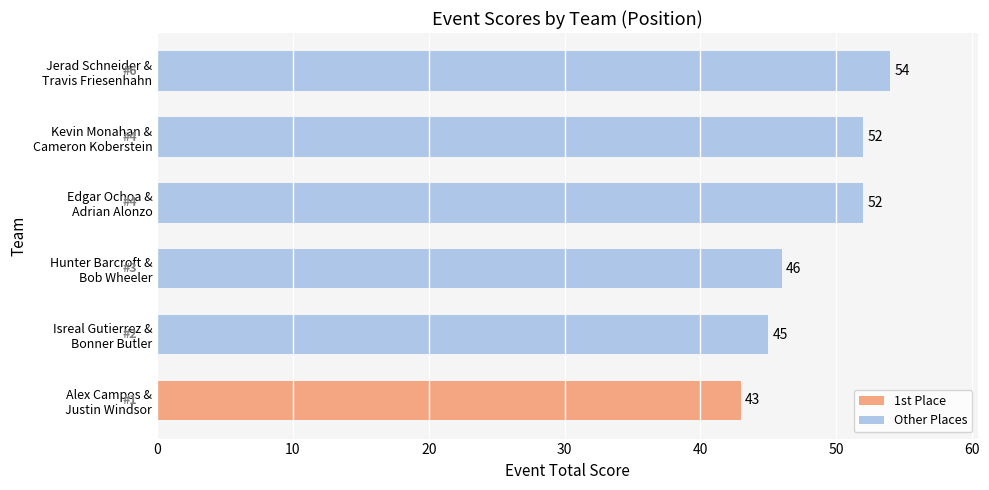

What is the difference between the maximum and second lowest values?

9